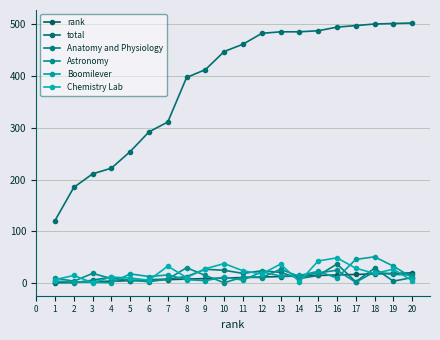

Between 11 and 13, which is larger?

13